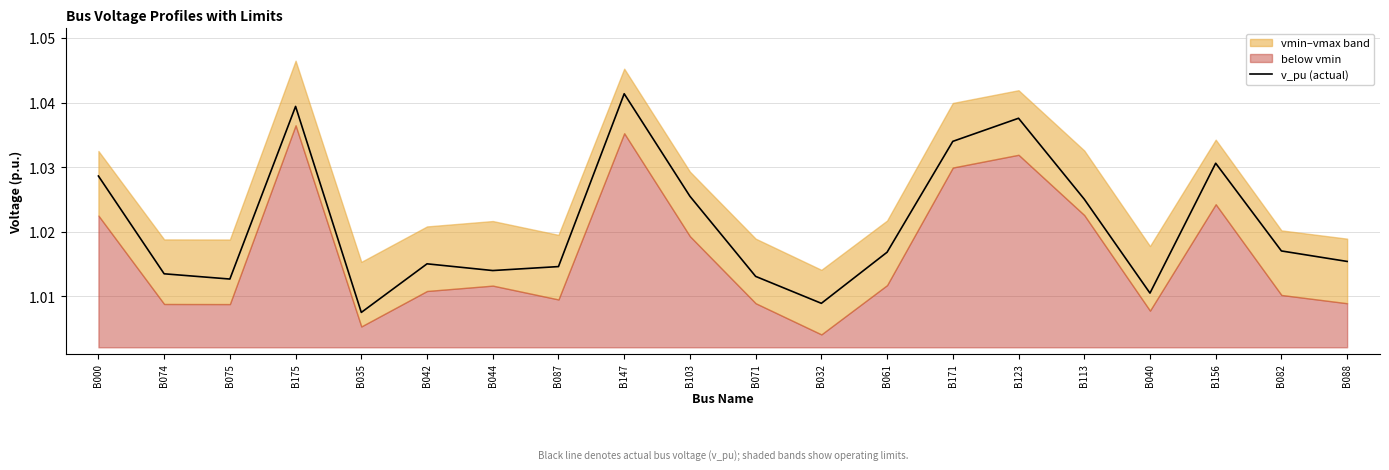

Does the chart display data point markers on the line(s)?

No